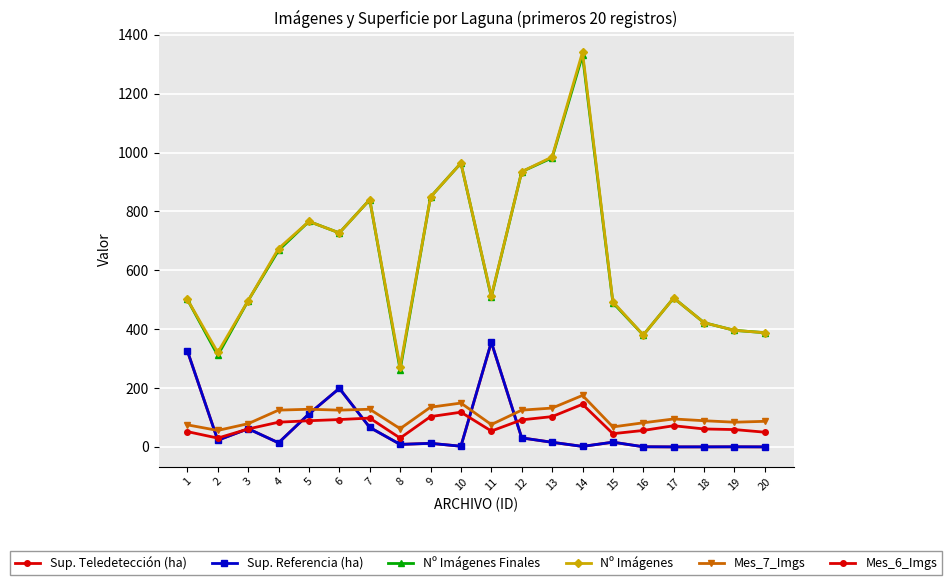

The Mes_7_Imgs series shows 29.6 at 1. True or false?

False